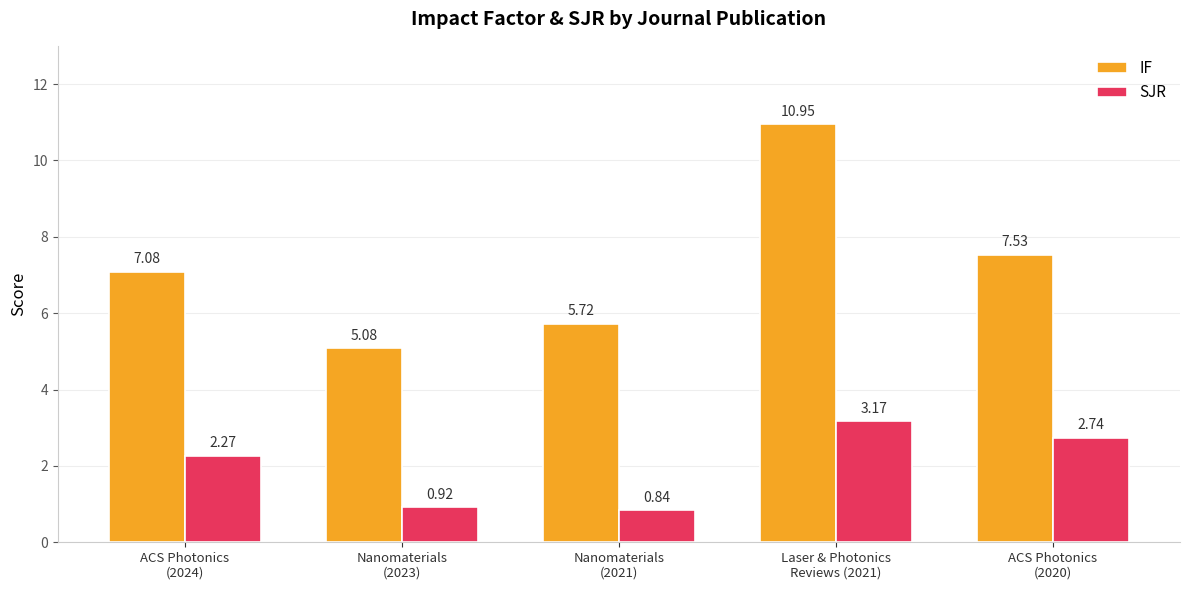

What is the sum of all SJR values?

9.9